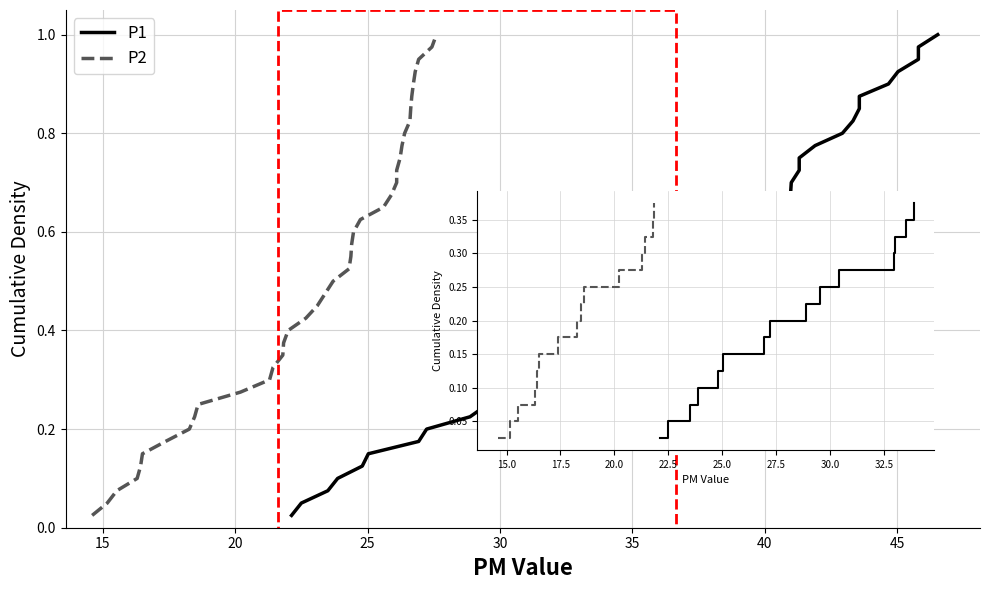

What is the highest value of the P2 series?

1.0